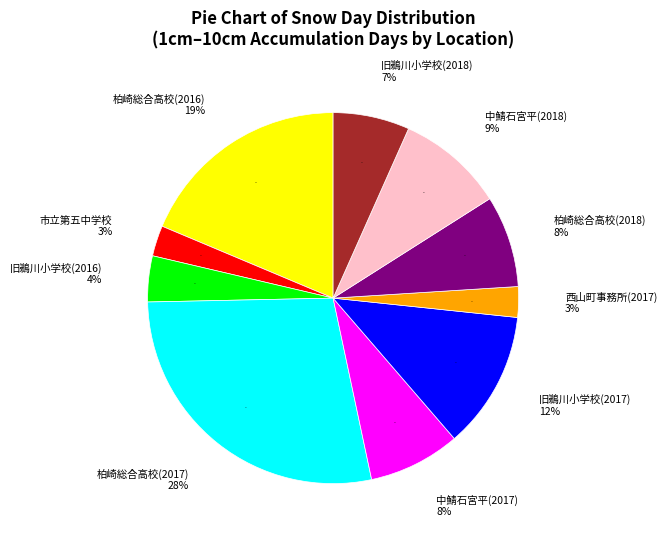

Is the sum of 中鯖石宮平(2017) and 柏崎総合高校(2018) greater than half?

No